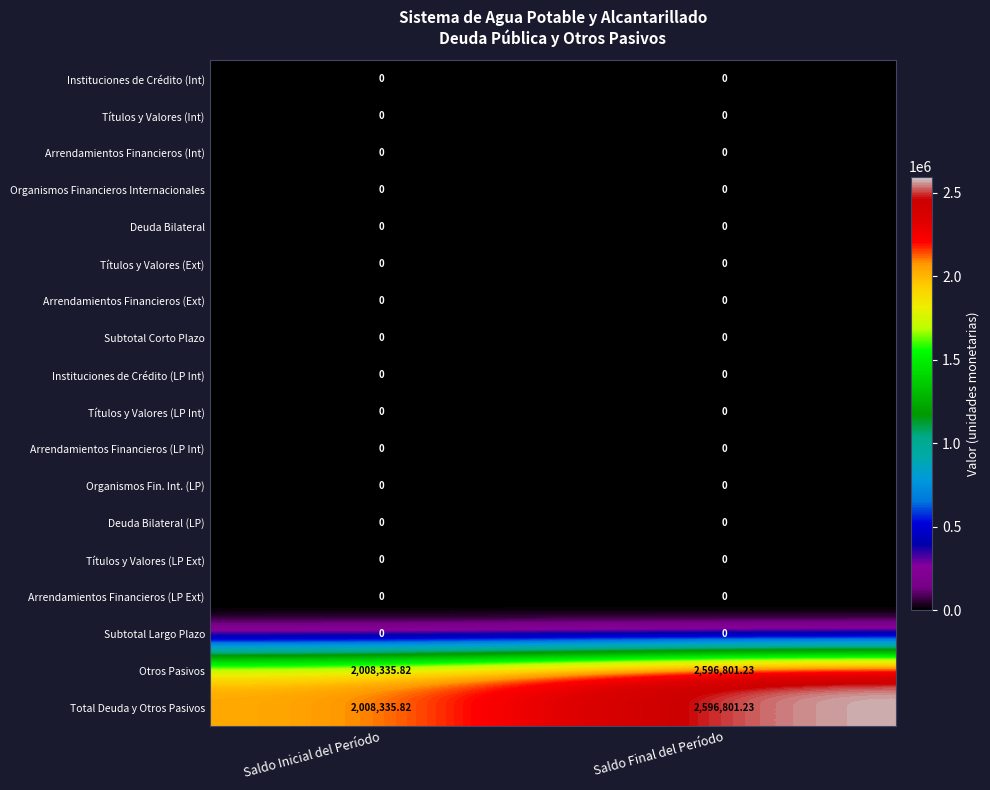

What is the total value across all series at Saldo Final del Período?

5193602.5